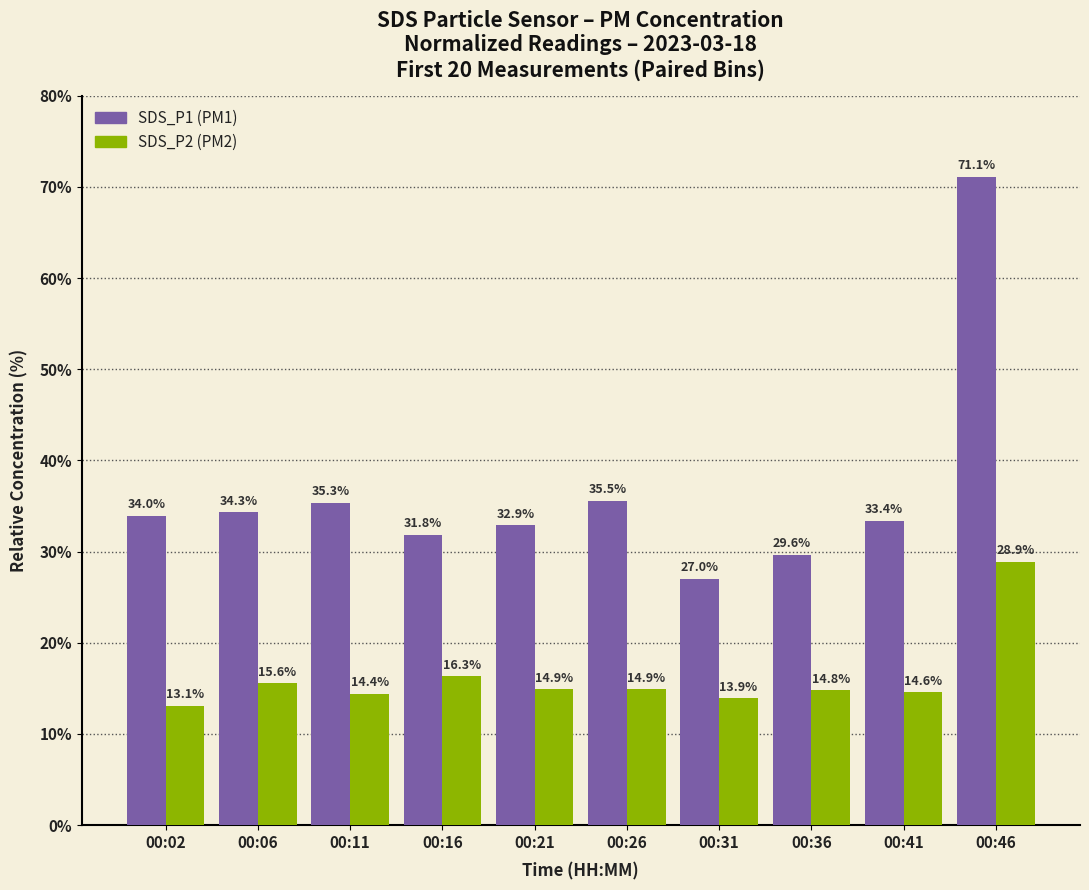

At which category is the sum across all series the highest?

00:46